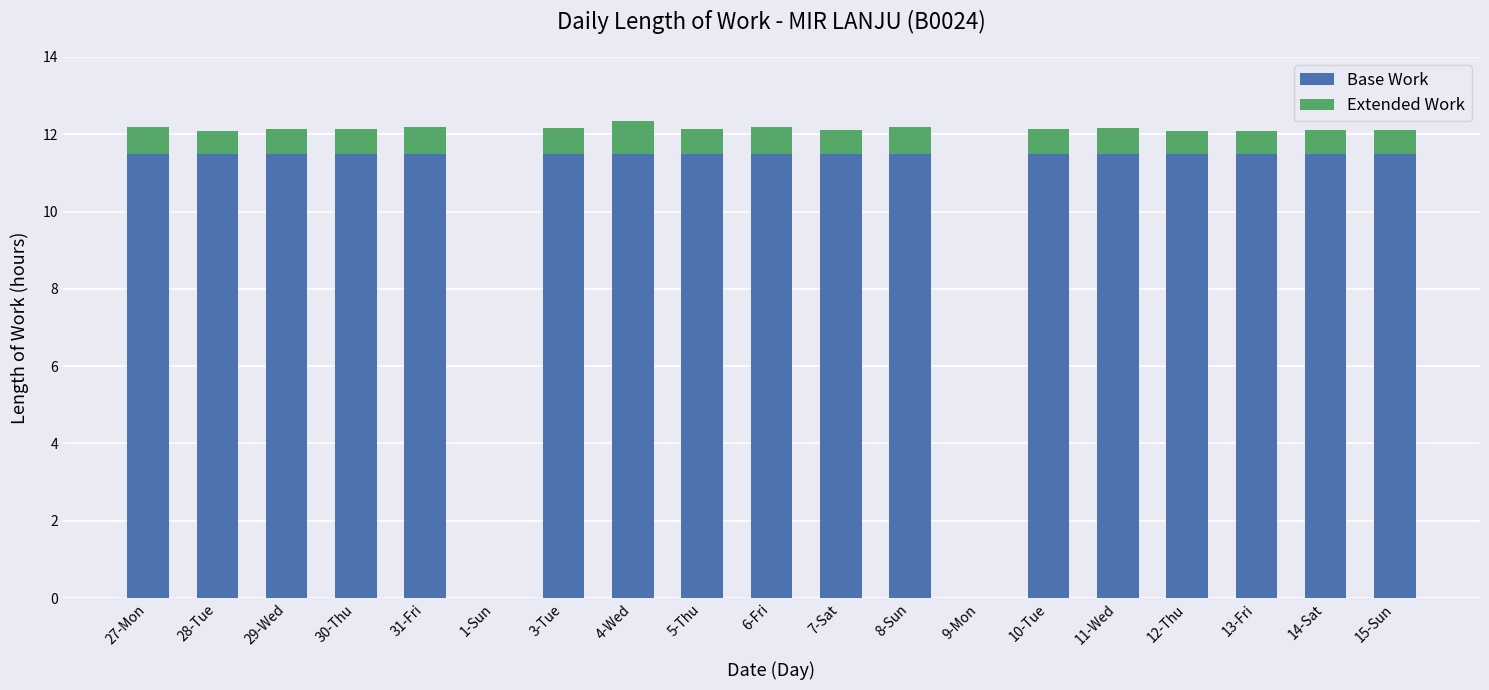

What is the sum of the Base Work values at 7-Sat and 3-Tue?

23.0